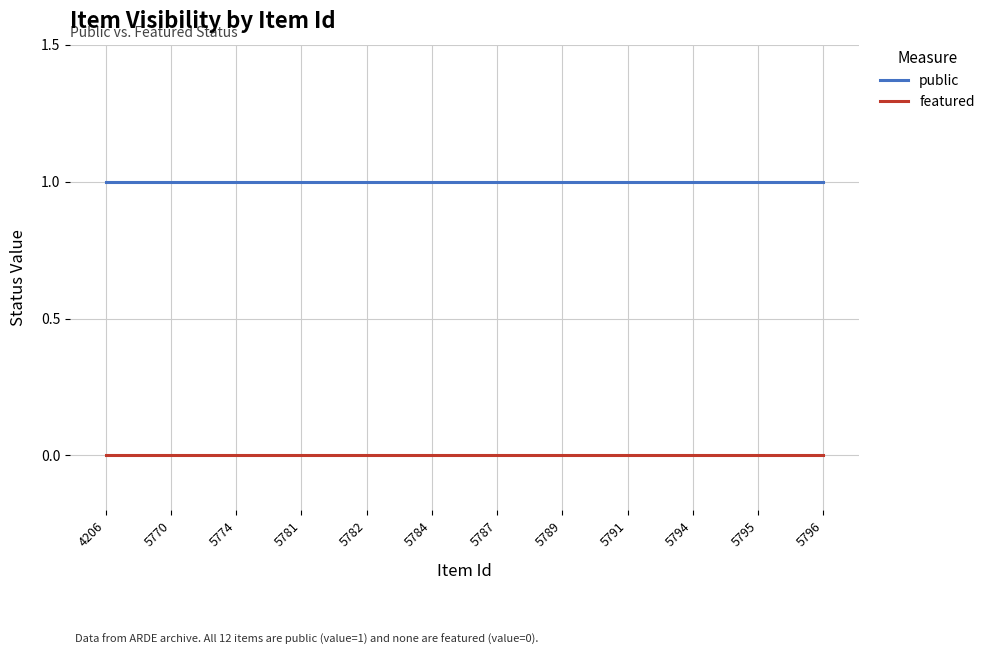

What is the sum of the public values at 5781 and 5796?

2